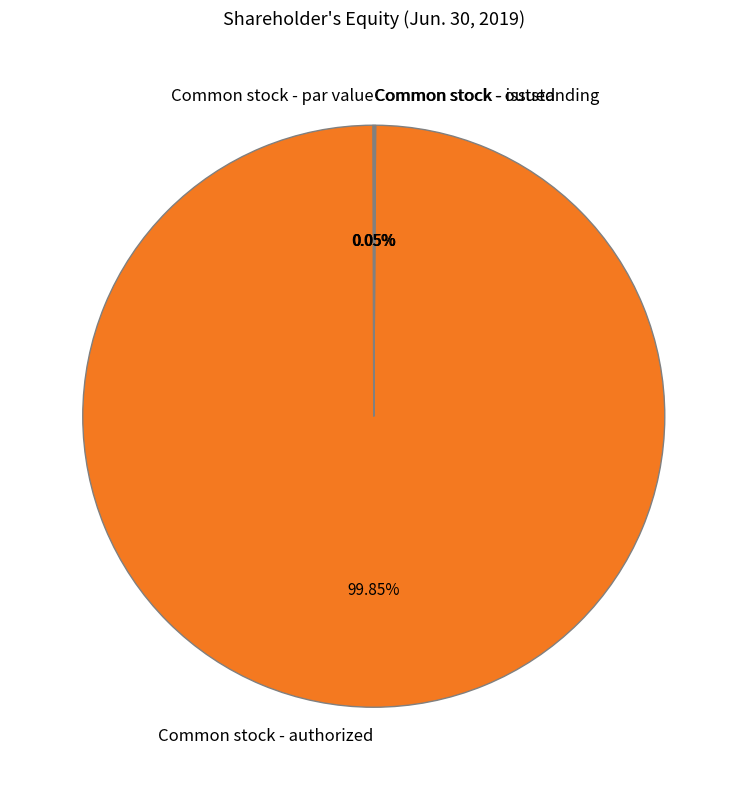

Which category has the biggest portion of the pie?

Common stock - authorized